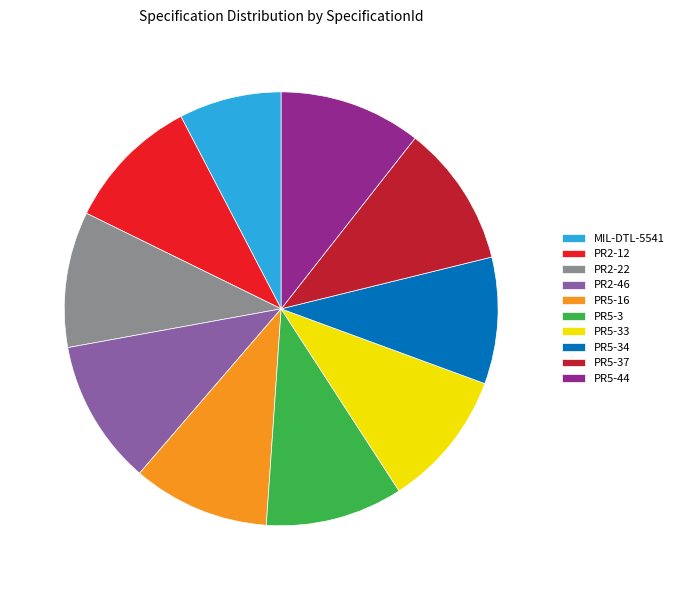

Between PR5-34 and PR5-16, which is larger?

PR5-16